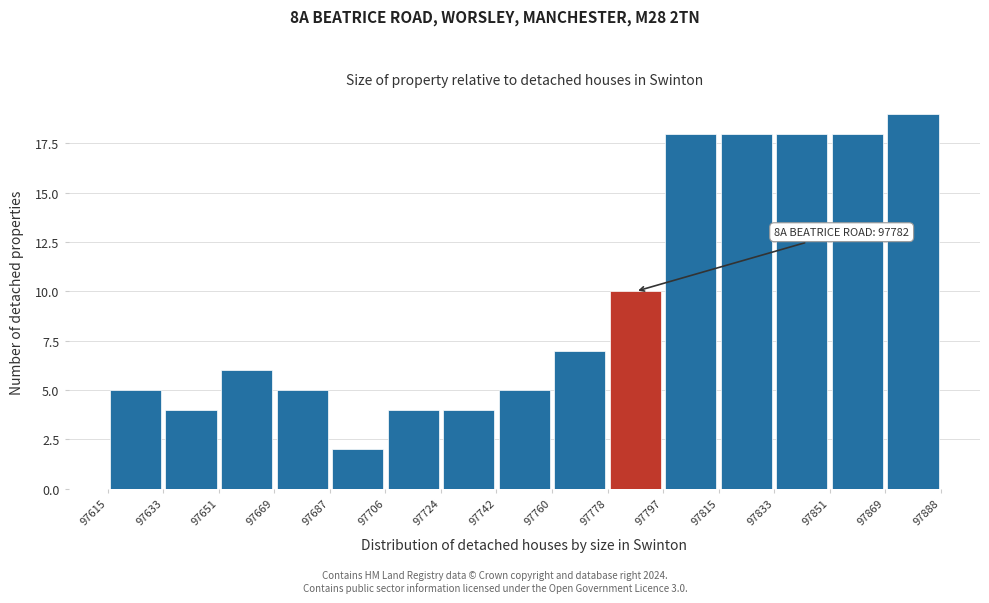

Over which range of the x-axis is the bar tallest?

97869 to 97888